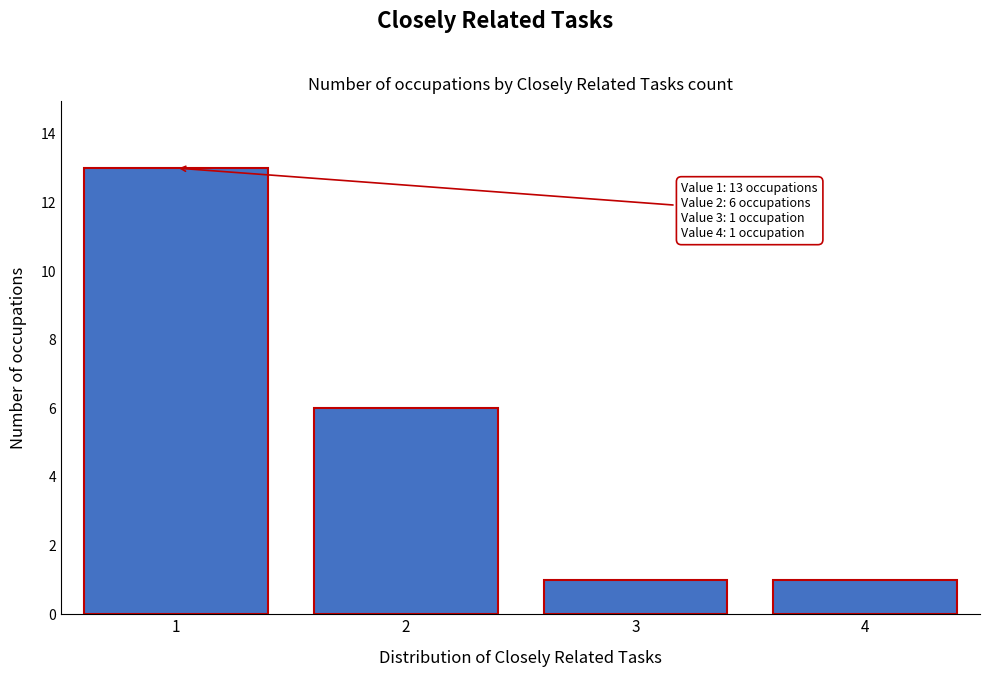

Reading right to left, extract all data points from this chart.

1	1	6	13